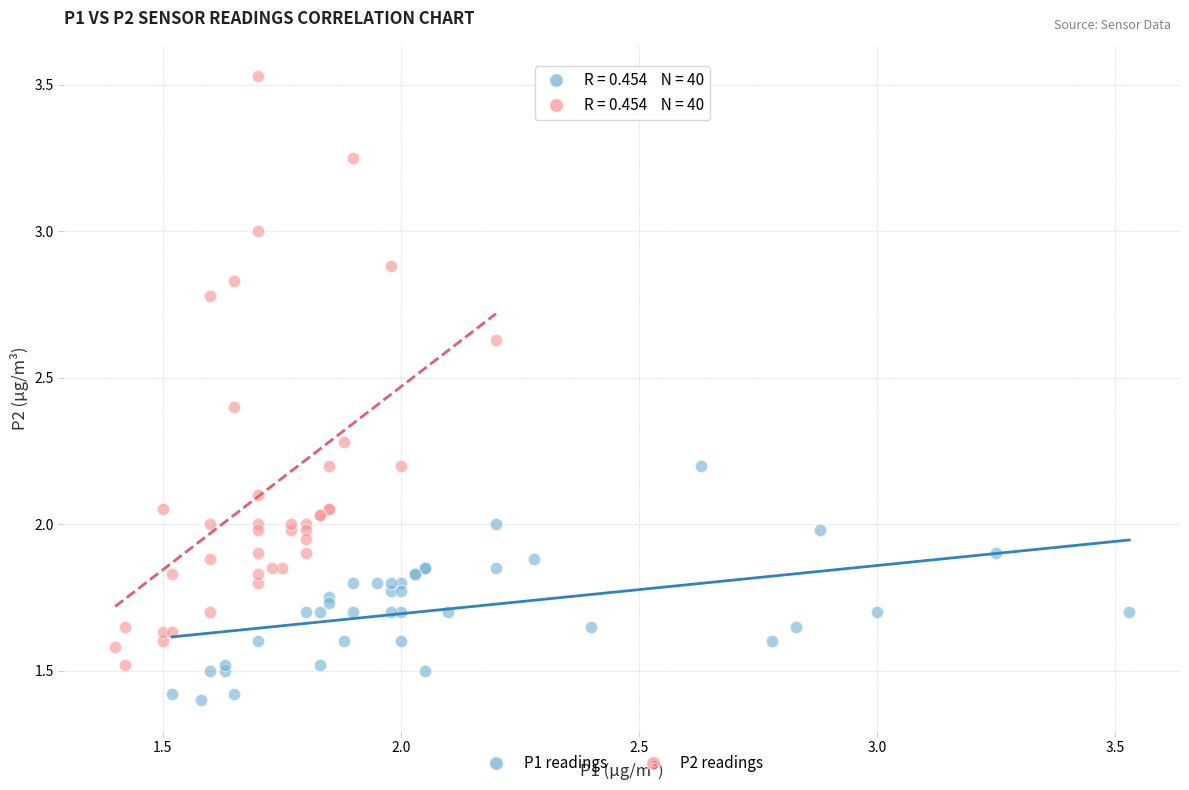

Which series has the widest spread of Y values?

P2 readings